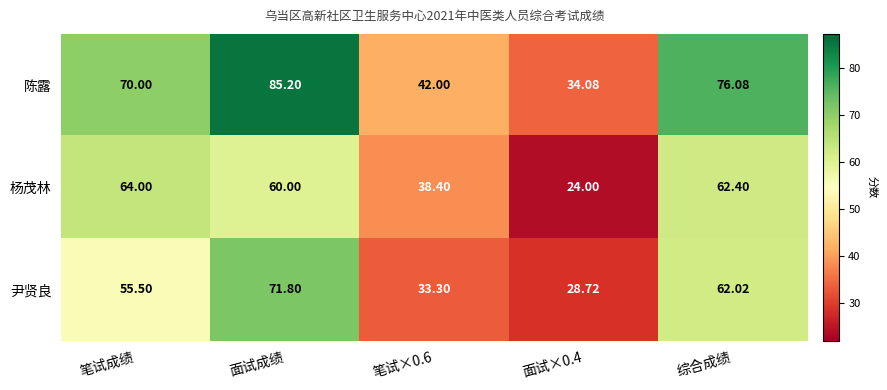

Which category has the lowest value across all series?

面试×0.4